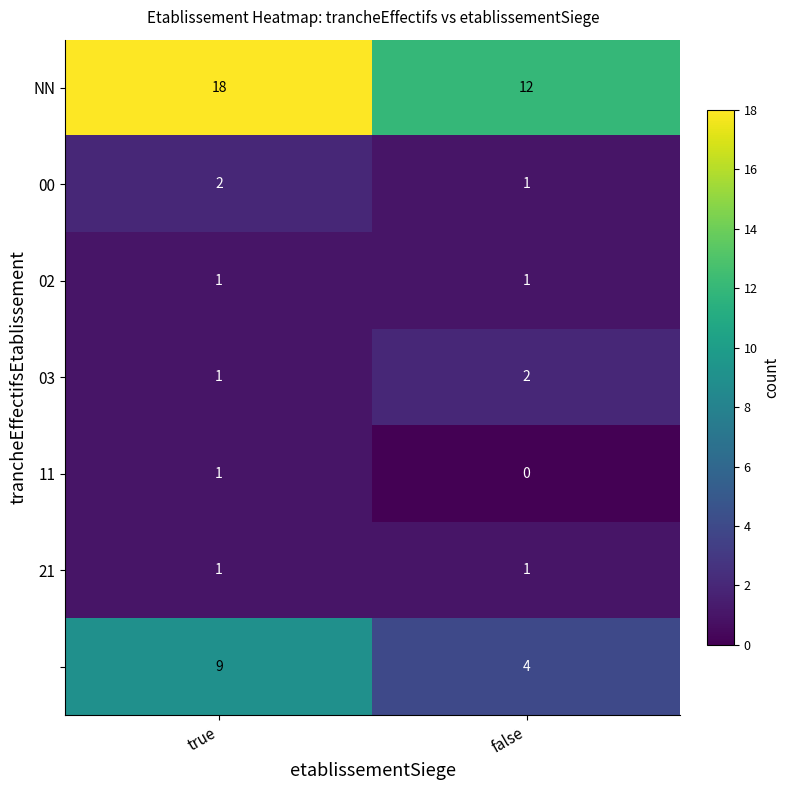

What is the total value across all series at true?

33